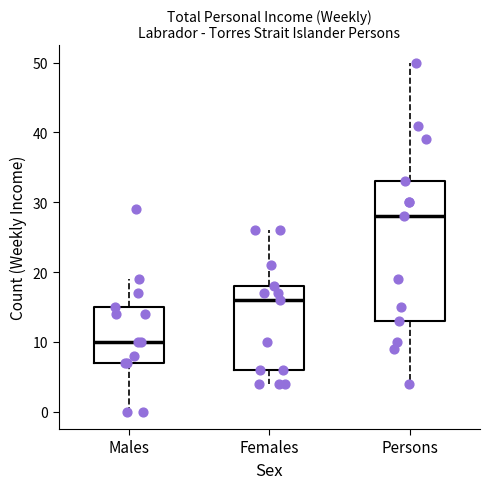

Reading left to right, transcribe this box plot: for each box, give where its median line is, the range the box spans, and where its two whiskers end, as read against the y-axis. The values are not printed on the chart, so give them approximately, as read against the axis.

Males: median 10, box 7 to 15, whiskers 0 to 19
Females: median 16, box 6 to 18, whiskers 4 to 26
Persons: median 28, box 13 to 33, whiskers 4 to 50